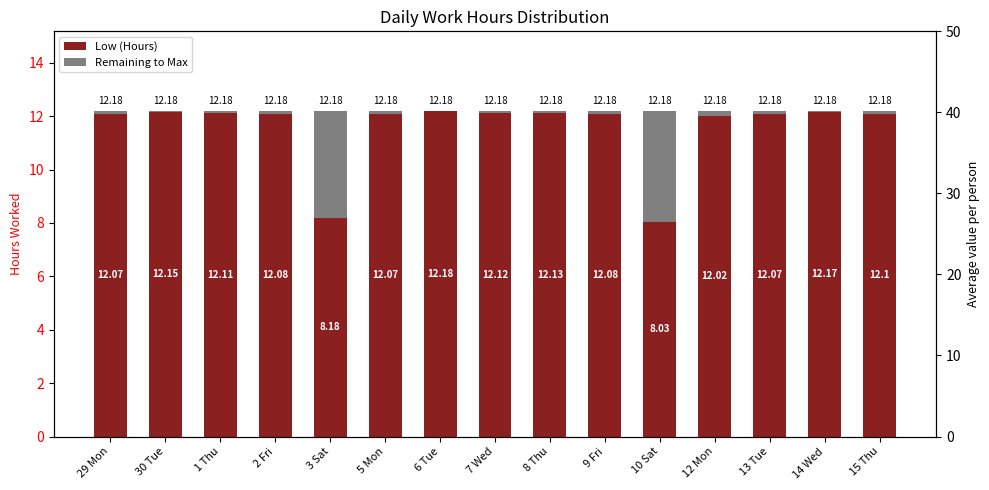

What is the sum of the Remaining to Max values at 29 Mon and 9 Fri?

0.2